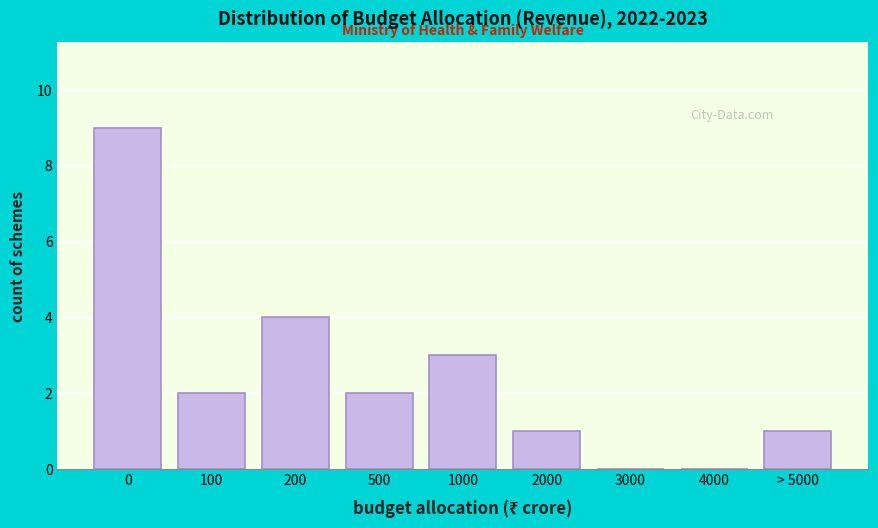

Reading left to right, list all the values displayed in this chart.

0=9	100=2	200=4	500=2	1000=3	2000=1	3000=0	4000=0	> 5000=1